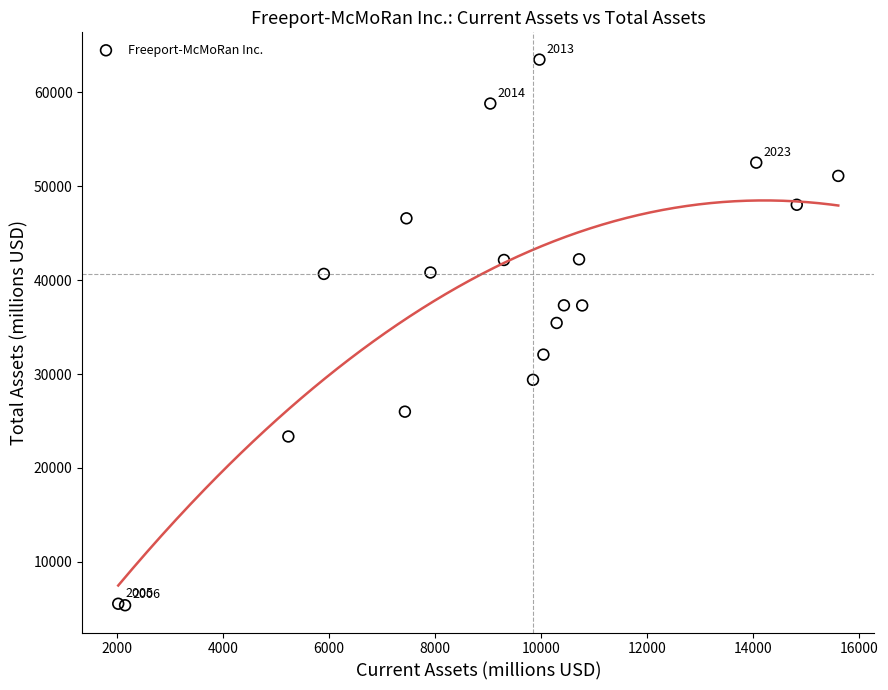

What Y value in the scatter plot is closest to 34431?

35440